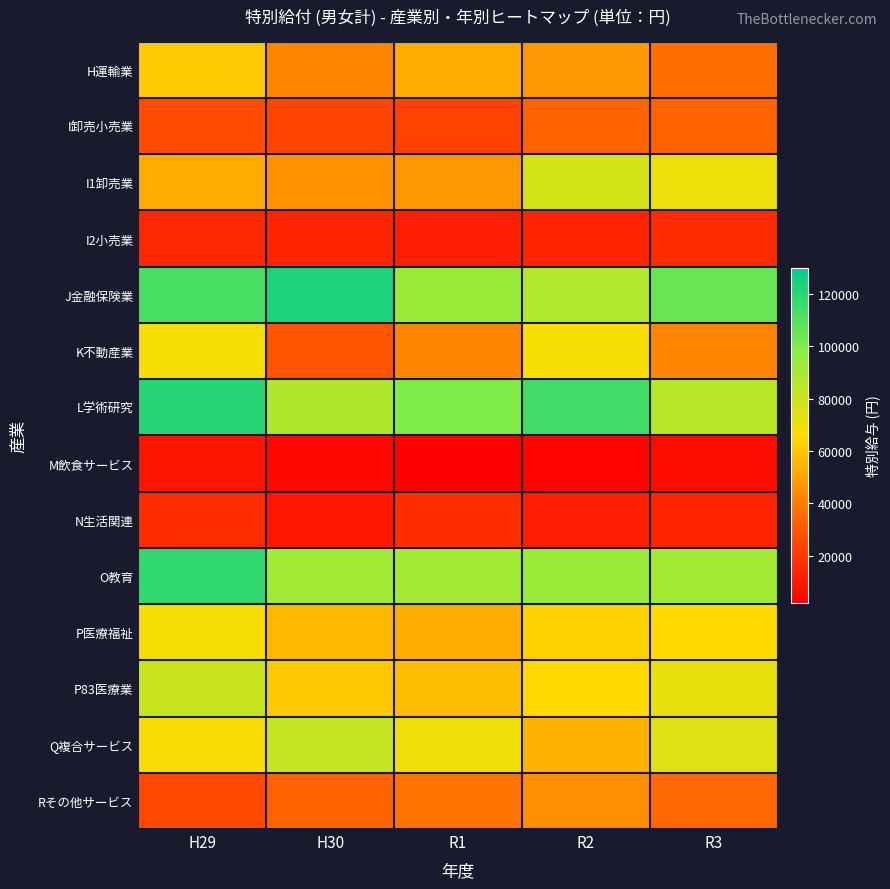

Rank the series by their maximum value, from lowest to highest.

M飲食サービス, I2小売業, N生活関連, I卸売小売業, Rその他サービス, H運輸業, K不動産業, P医療福祉, I1卸売業, P83医療業, Q複合サービス, O教育, L学術研究, J金融保険業